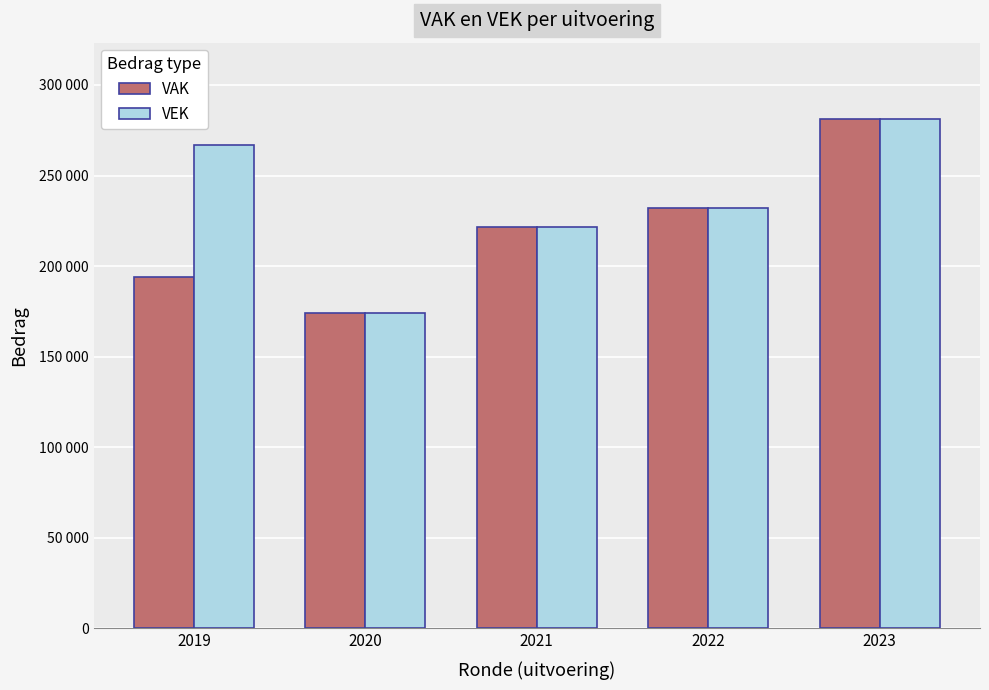

Rank the series at 2019 from highest to lowest value.

VEK, VAK